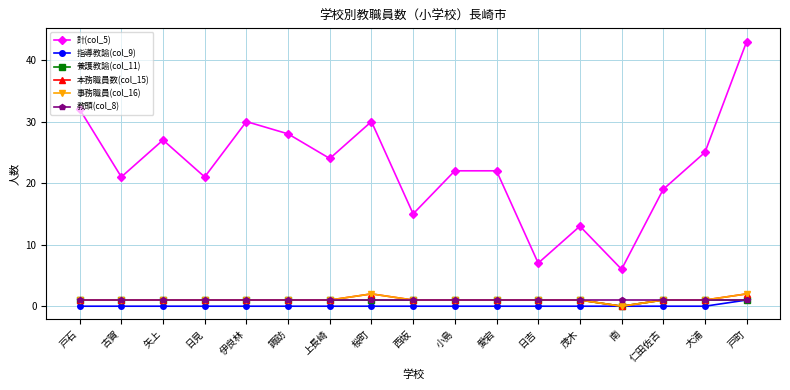

Does the chart have visible grid lines?

Yes